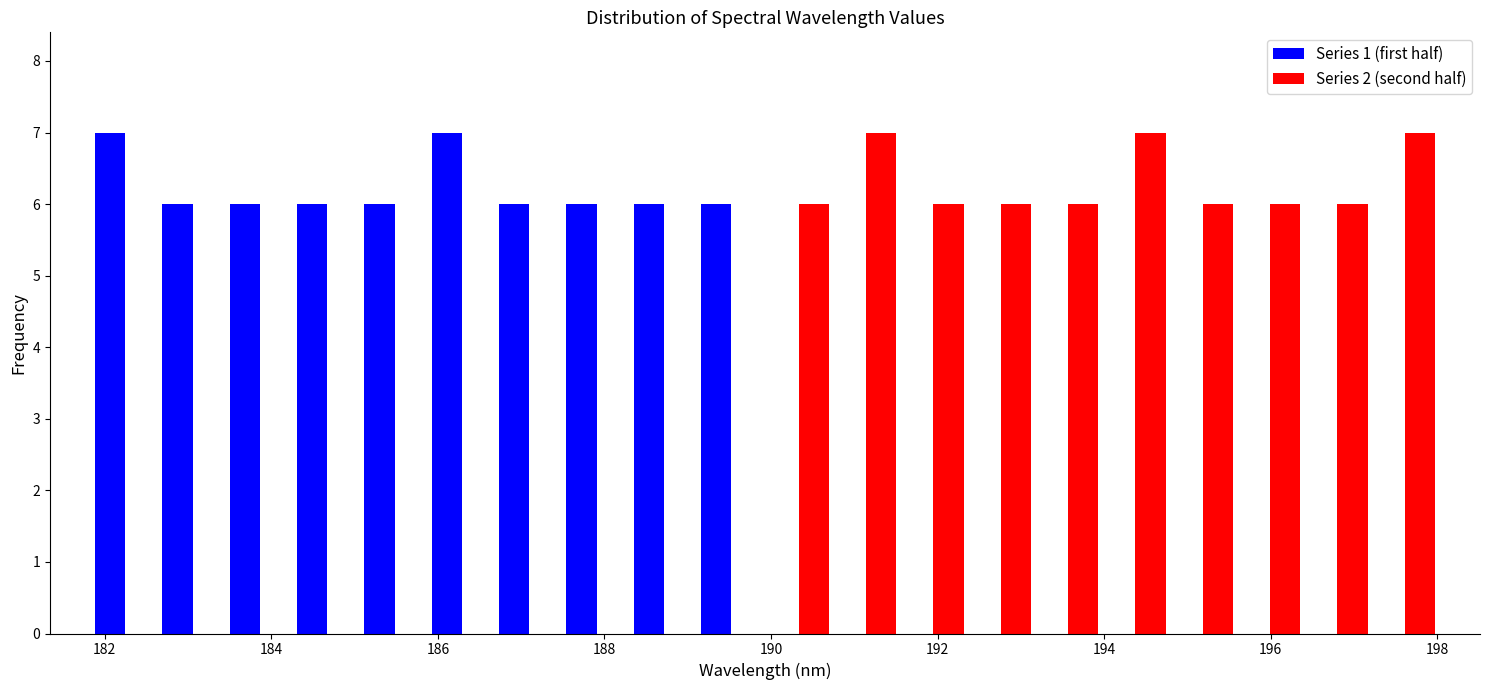

Reading left to right, transcribe this chart: for each range on the x-axis, give the height of each series' bar. Neither the bar edges nor the heights are printed on the chart, so give them approximately, as read against the axes.

181.8 to 182.6: Series 1 (first half)=7	Series 2 (second half)=0
182.6 to 183.4: Series 1 (first half)=6	Series 2 (second half)=0
183.4 to 184.2: Series 1 (first half)=6	Series 2 (second half)=0
184.2 to 185.0: Series 1 (first half)=6	Series 2 (second half)=0
185.0 to 185.8: Series 1 (first half)=6	Series 2 (second half)=0
185.8 to 186.6: Series 1 (first half)=7	Series 2 (second half)=0
186.6 to 187.6: Series 1 (first half)=6	Series 2 (second half)=0
187.6 to 188.4: Series 1 (first half)=6	Series 2 (second half)=0
188.4 to 189.2: Series 1 (first half)=6	Series 2 (second half)=0
189.2 to 190.0: Series 1 (first half)=6	Series 2 (second half)=0
190.0 to 190.8: Series 1 (first half)=0	Series 2 (second half)=6
190.8 to 191.6: Series 1 (first half)=0	Series 2 (second half)=7
191.6 to 192.4: Series 1 (first half)=0	Series 2 (second half)=6
192.4 to 193.2: Series 1 (first half)=0	Series 2 (second half)=6
193.2 to 194.0: Series 1 (first half)=0	Series 2 (second half)=6
194.0 to 194.8: Series 1 (first half)=0	Series 2 (second half)=7
194.8 to 195.6: Series 1 (first half)=0	Series 2 (second half)=6
195.6 to 196.4: Series 1 (first half)=0	Series 2 (second half)=6
196.4 to 197.2: Series 1 (first half)=0	Series 2 (second half)=6
197.2 to 198.0: Series 1 (first half)=0	Series 2 (second half)=7